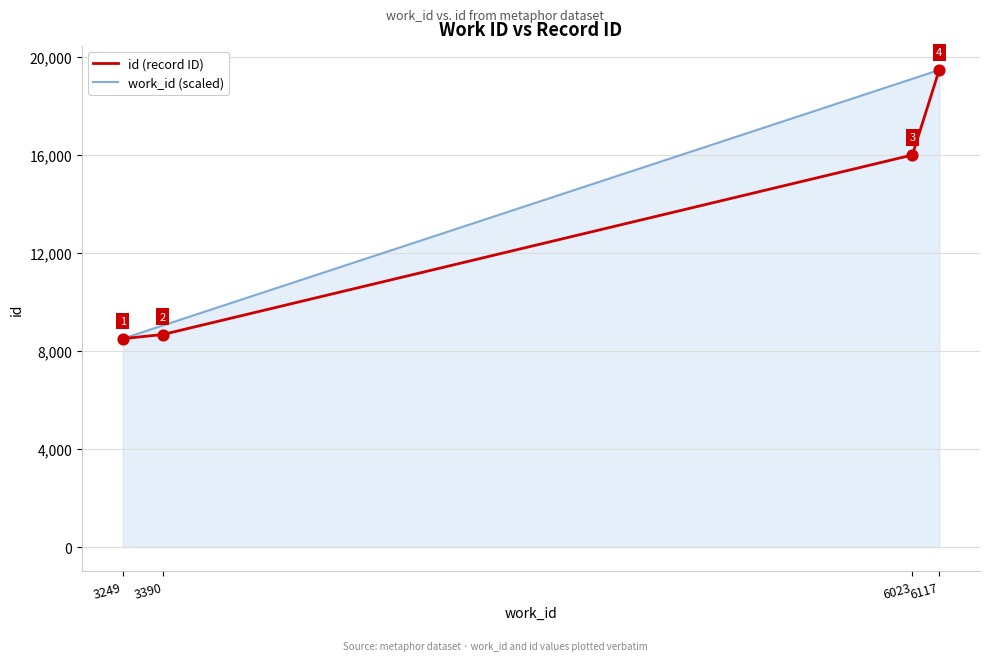

Which series changed the most between 3249 and 6023?

work_id (scaled)